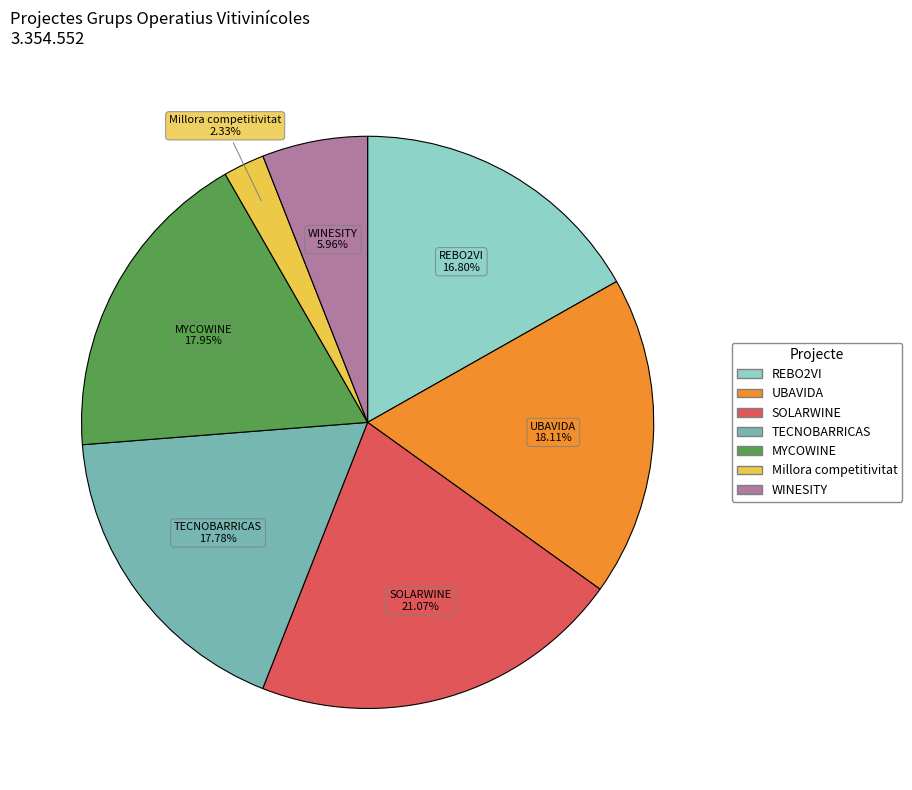

What percentage is the UBAVIDA slice, to the nearest percent?

18%